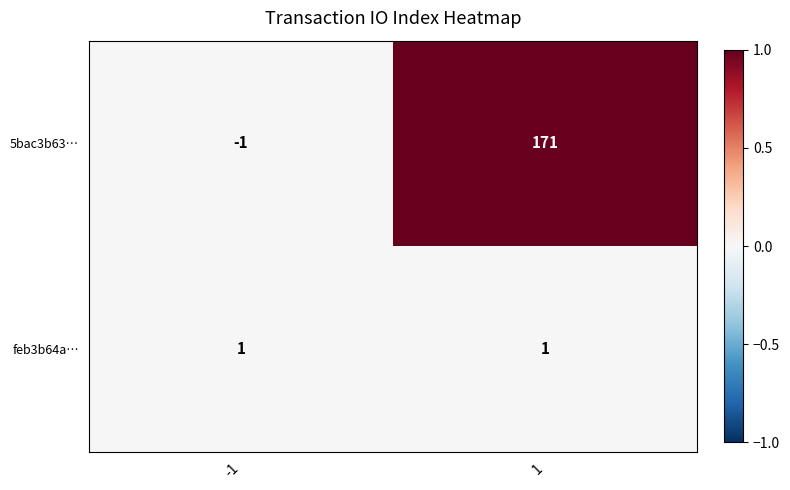

Rank the series by their average value, from lowest to highest.

feb3b64a…, 5bac3b63…